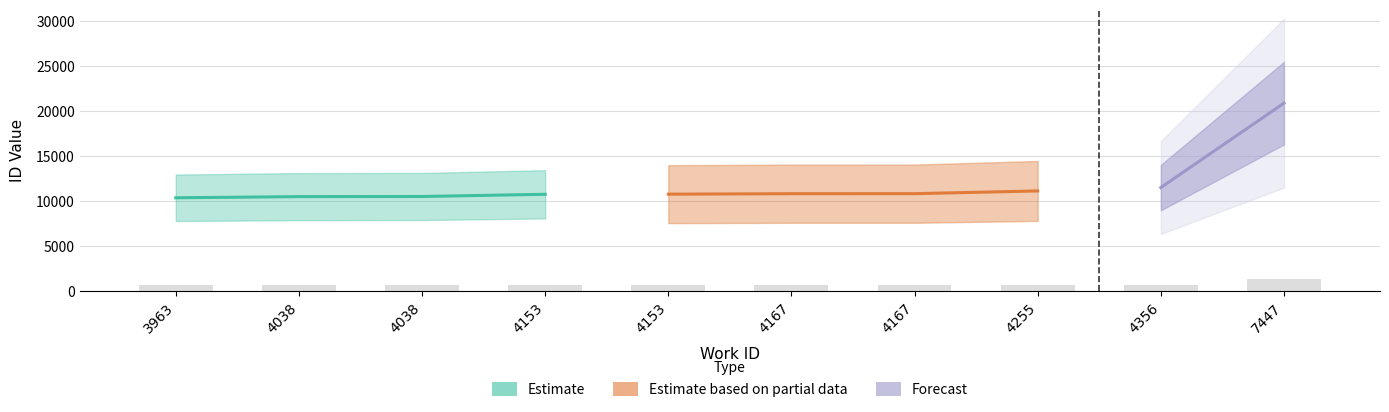

At which category does the chart reach its peak across all series?

7447